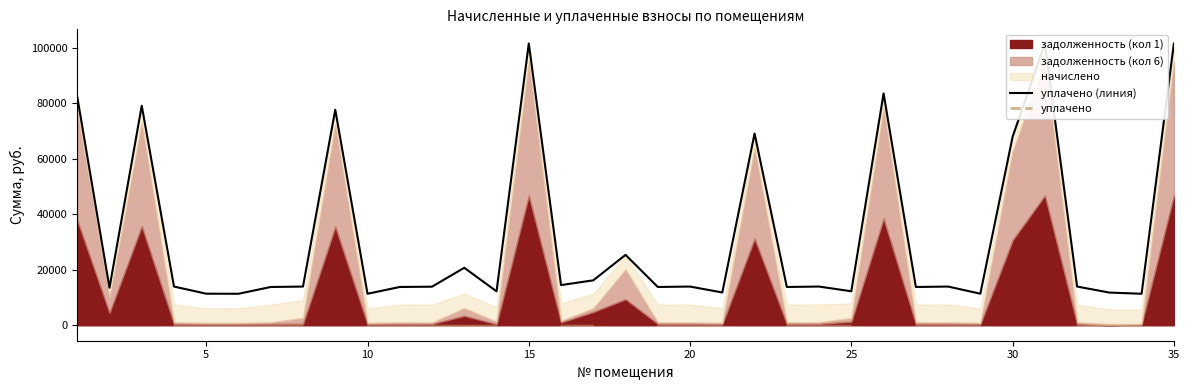

Does the chart have visible grid lines?

No